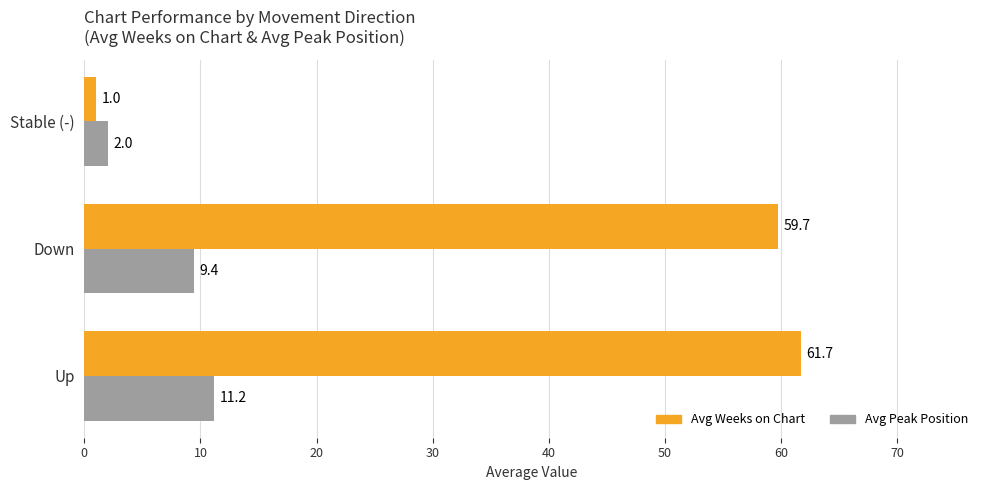

True or false: Avg Weeks on Chart has a value of 103.3 at Up.

False